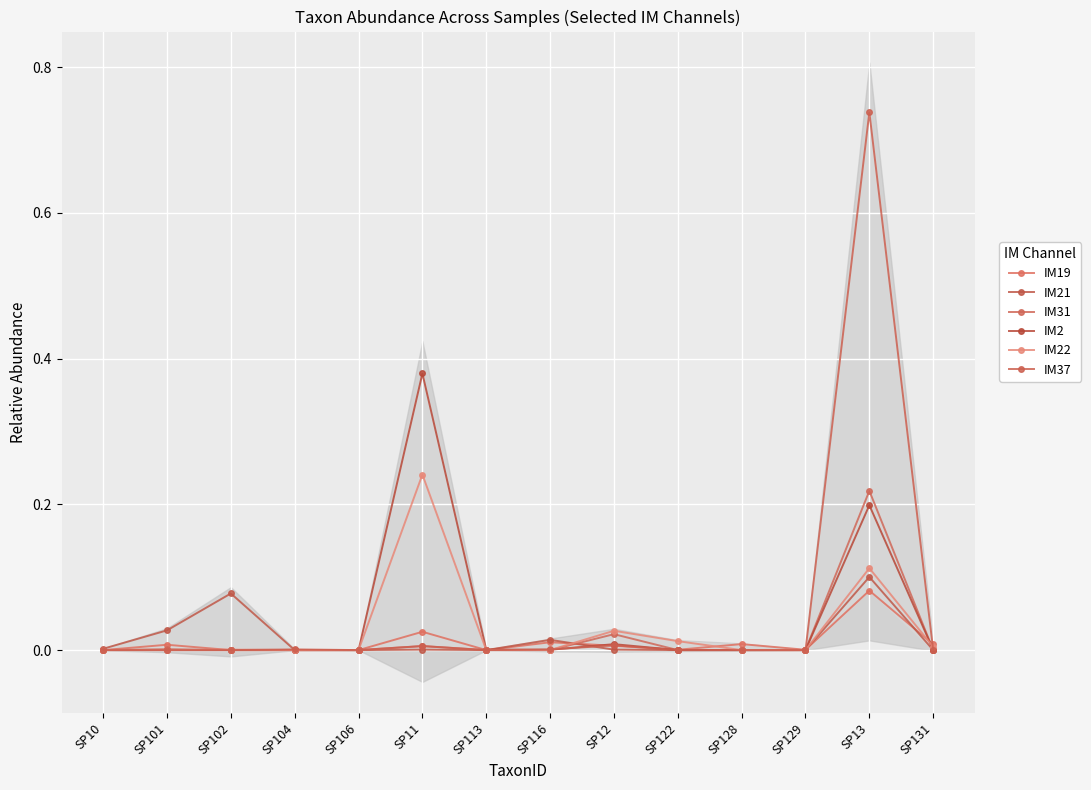

At which label is IM22 closest to 0?

SP10